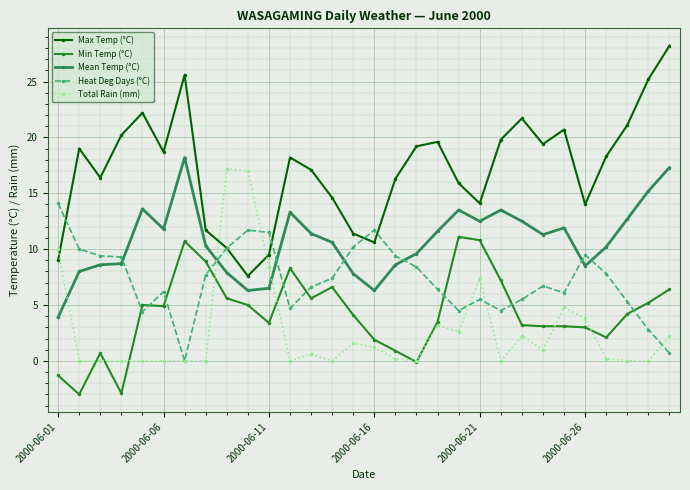

What are all the series names shown in the legend?

Max Temp (°C), Min Temp (°C), Mean Temp (°C), Heat Deg Days (°C), Total Rain (mm)